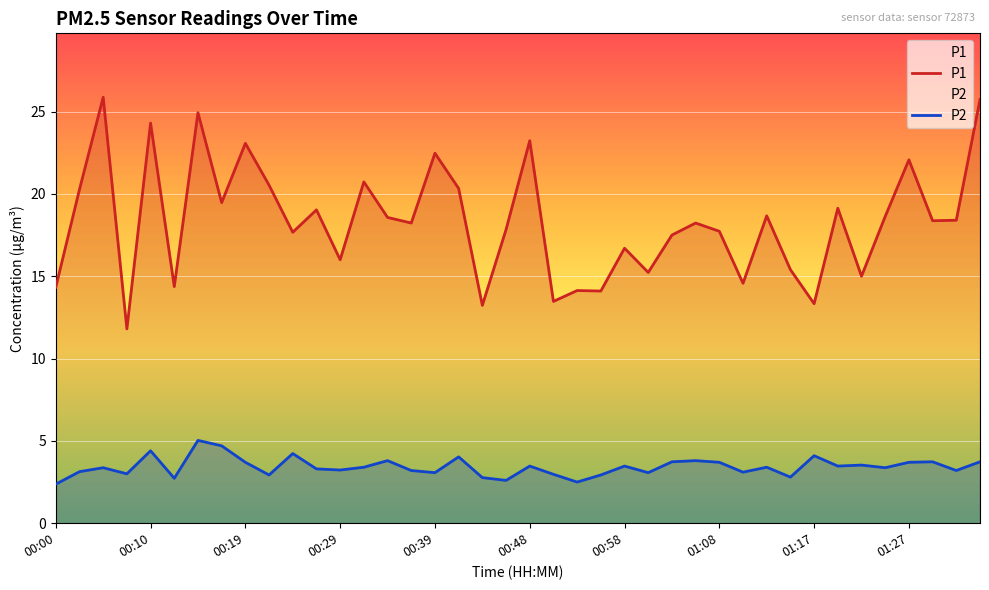

Which has a higher value, 32 or 37?

37